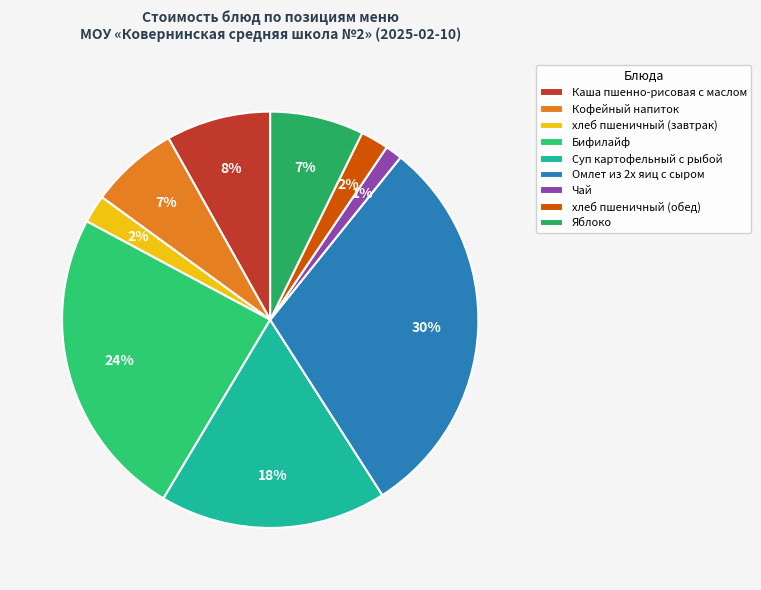

Rank the categories by value from highest to lowest.

Омлет из 2х яиц с сыром, Бифилайф, Суп картофельный с рыбой, Каша пшенно-рисовая с маслом, Яблоко, Кофейный напиток, хлеб пшеничный (завтрак), хлеб пшеничный (обед), Чай